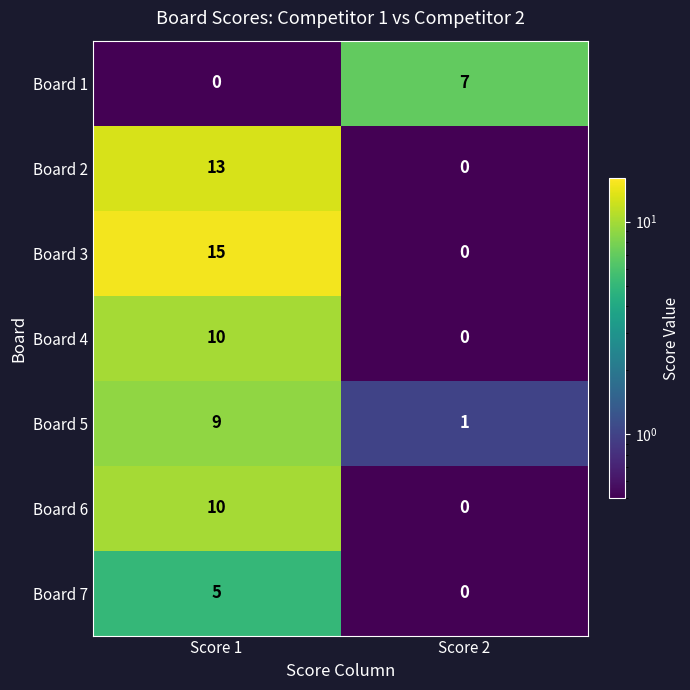

Which series has the largest range (max minus min)?

Board 3